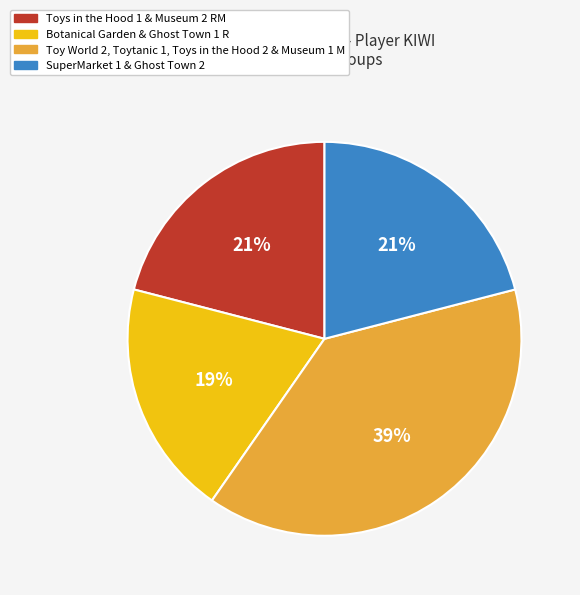

Does any single category account for the majority?

No